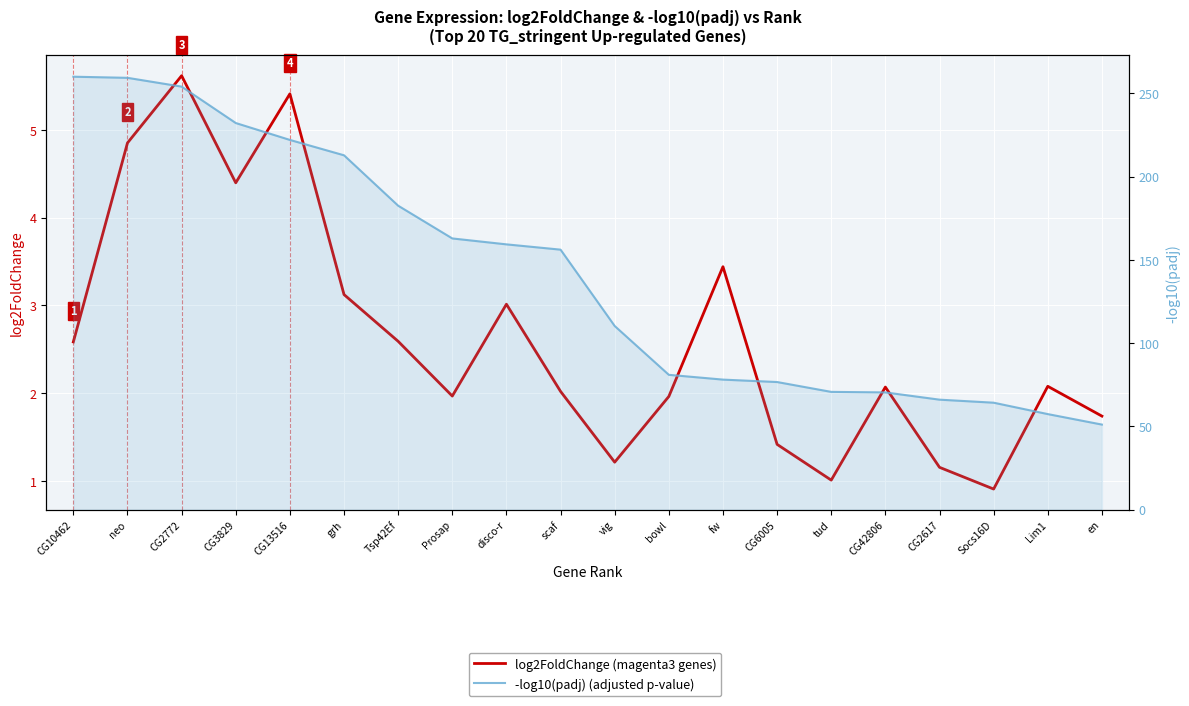

The value of -log10(padj) at CG2617 is 117.4. True or false?

False